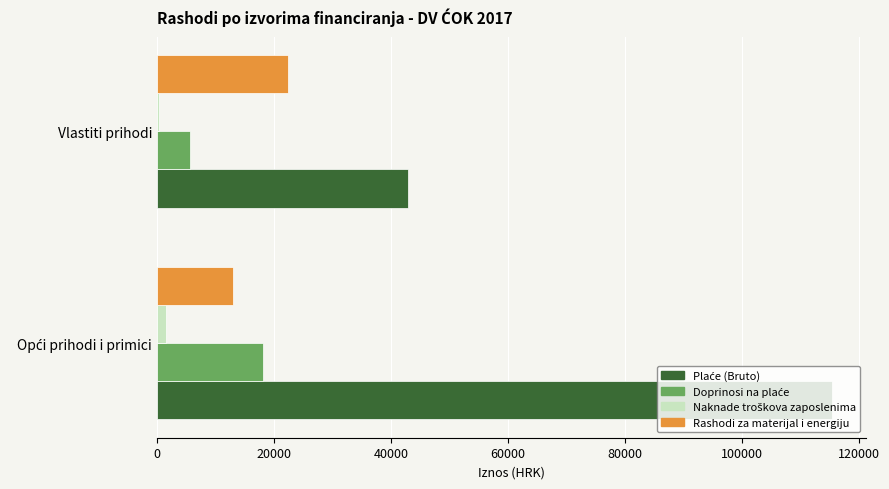

The Rashodi za materijal i energiju series shows 22500 at Vlastiti prihodi. True or false?

True